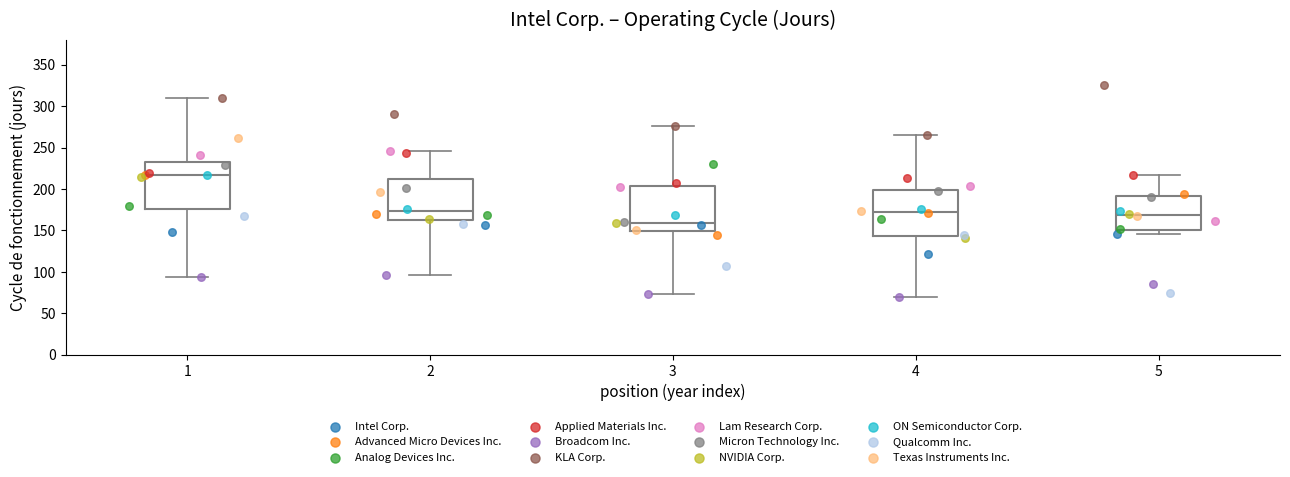

Which box's median line is the highest?

1